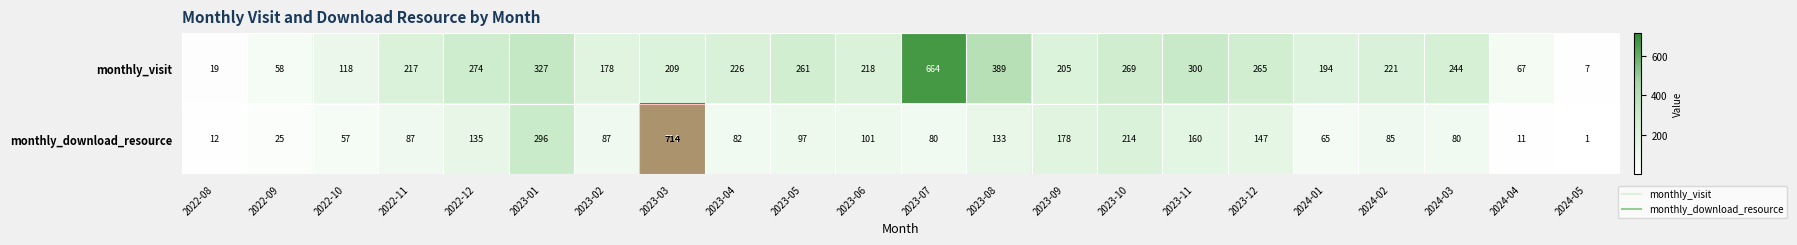

How many categories are shown in the chart?

22